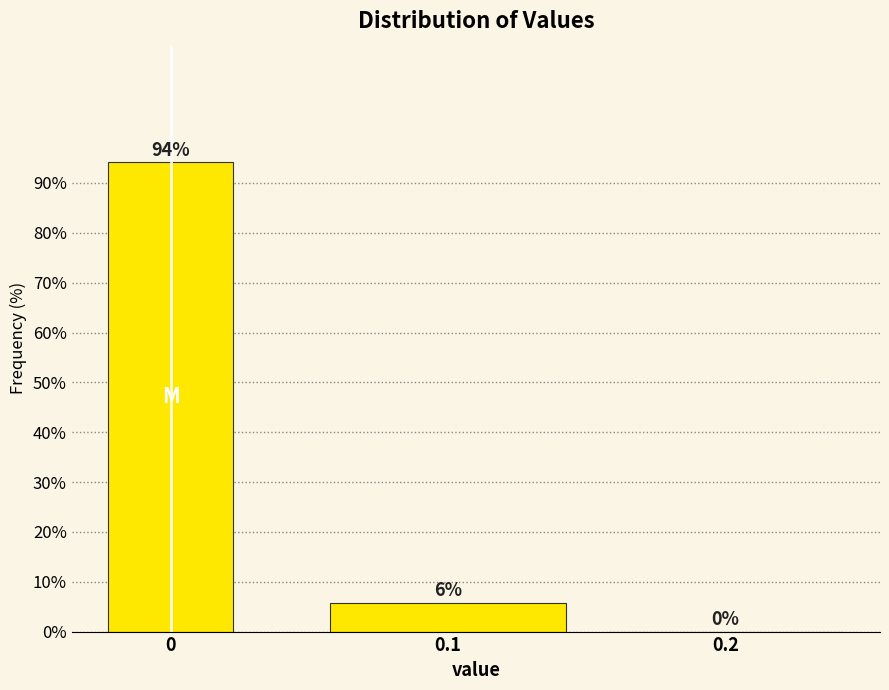

Read the value at 0.1.

5.8